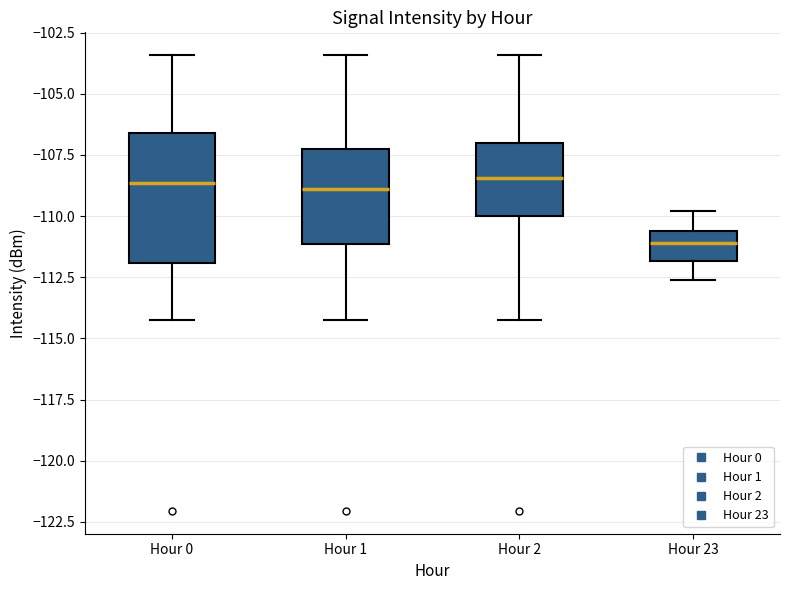

Where does the median line of the box for Hour 23 sit on the y-axis? The values are not printed on the chart, so give them approximately, as read against the axis.

-111.0